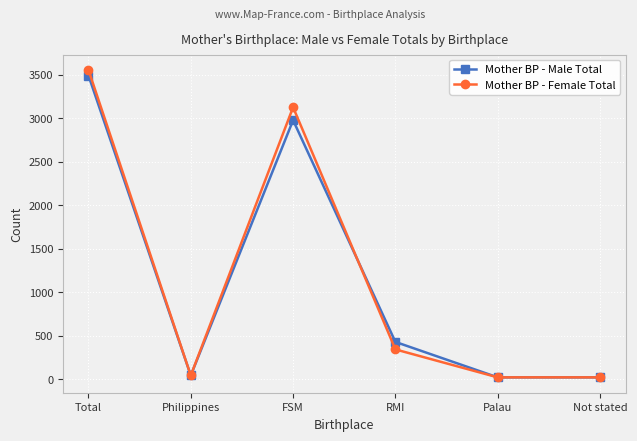

At how many categories does at least one series exceed 1296?

2